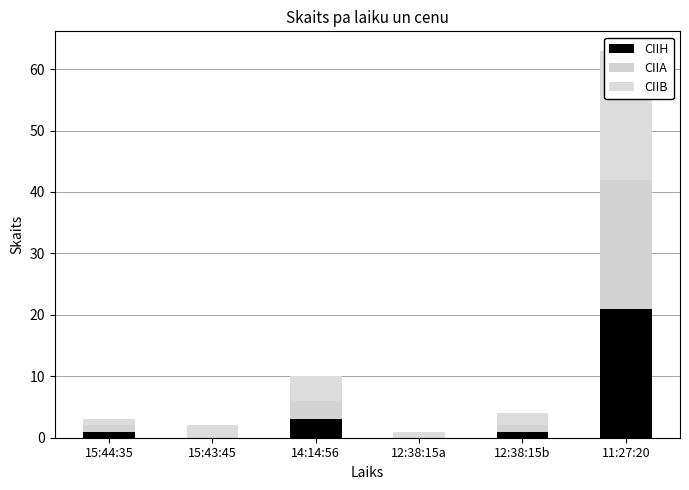

Which has a higher value, 12:38:15a or 12:38:15b?

12:38:15b